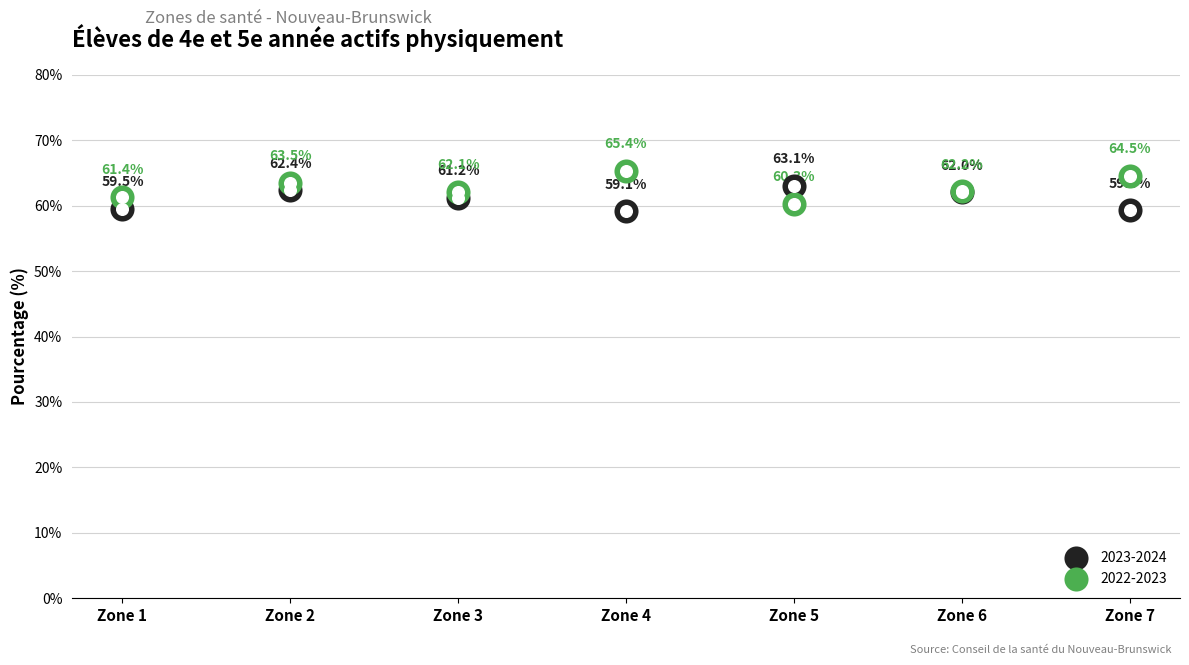

What is the total value across all series at Zone 4?

124.5